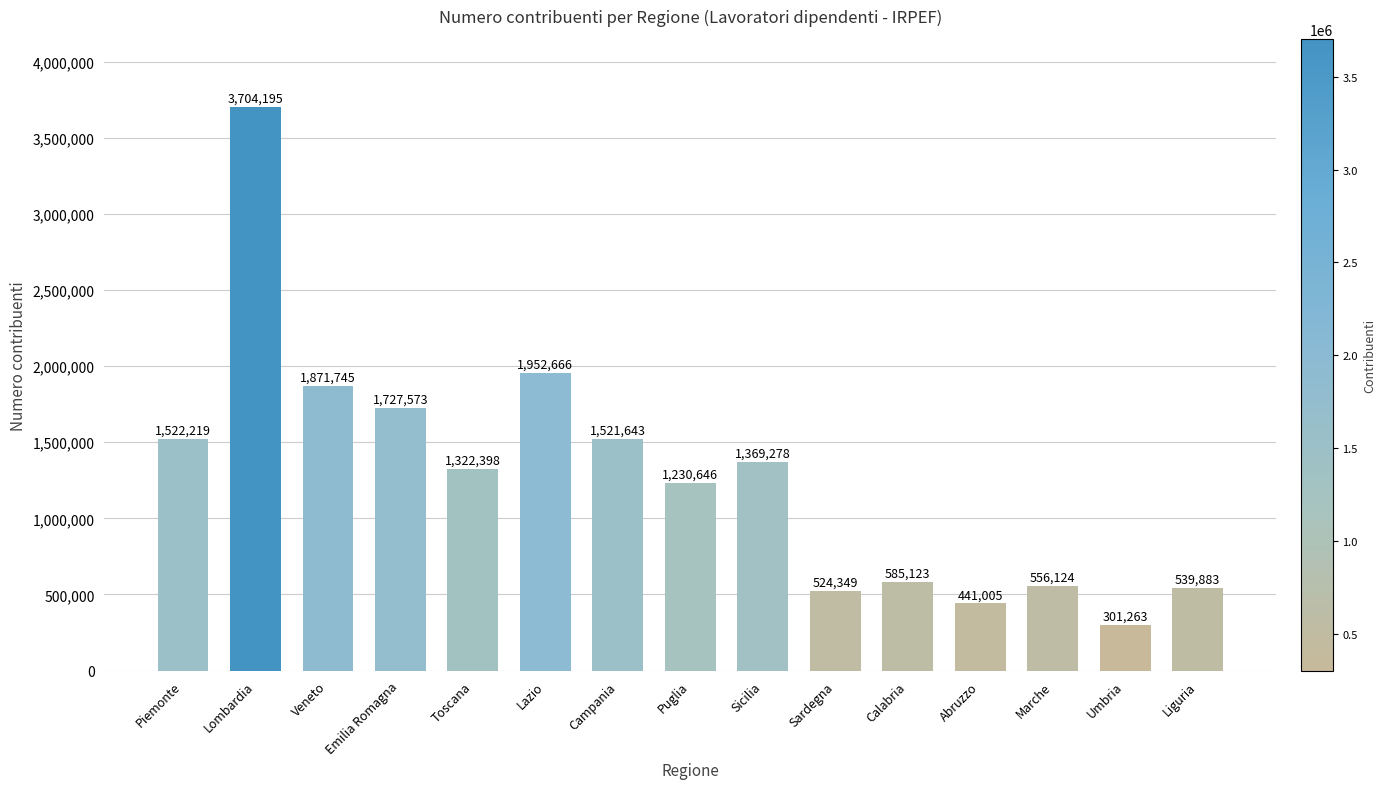

True or false: the data shows 2419057 at Sicilia.

False